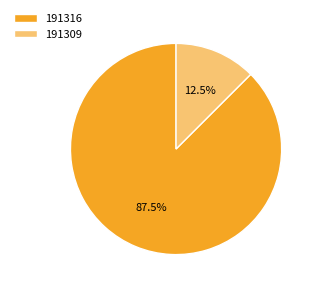

Is there any slice that represents more than half of the pie?

Yes